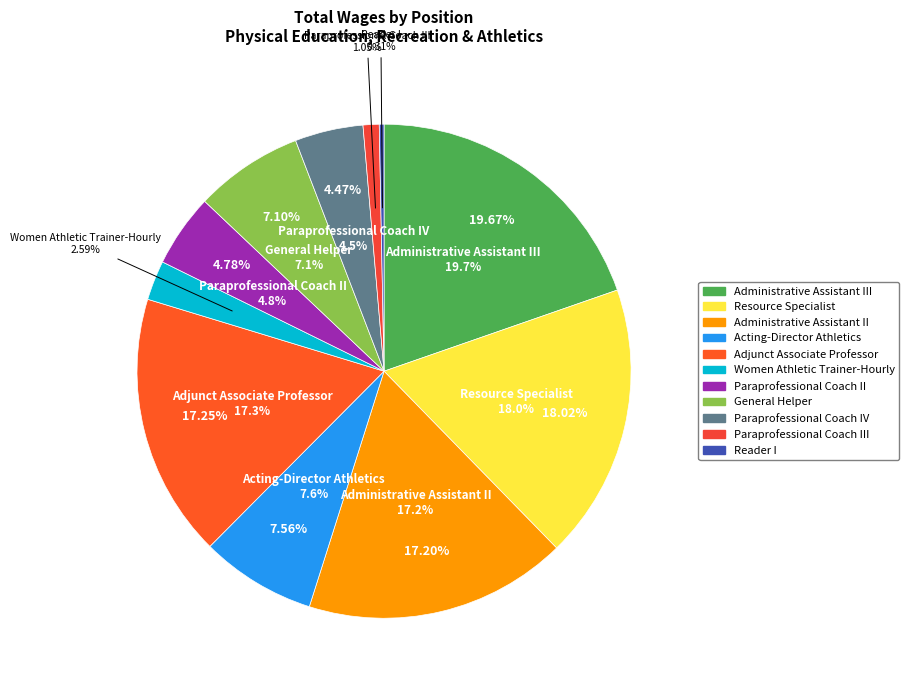

Is Women Athletic Trainer-Hourly the majority of the pie?

No